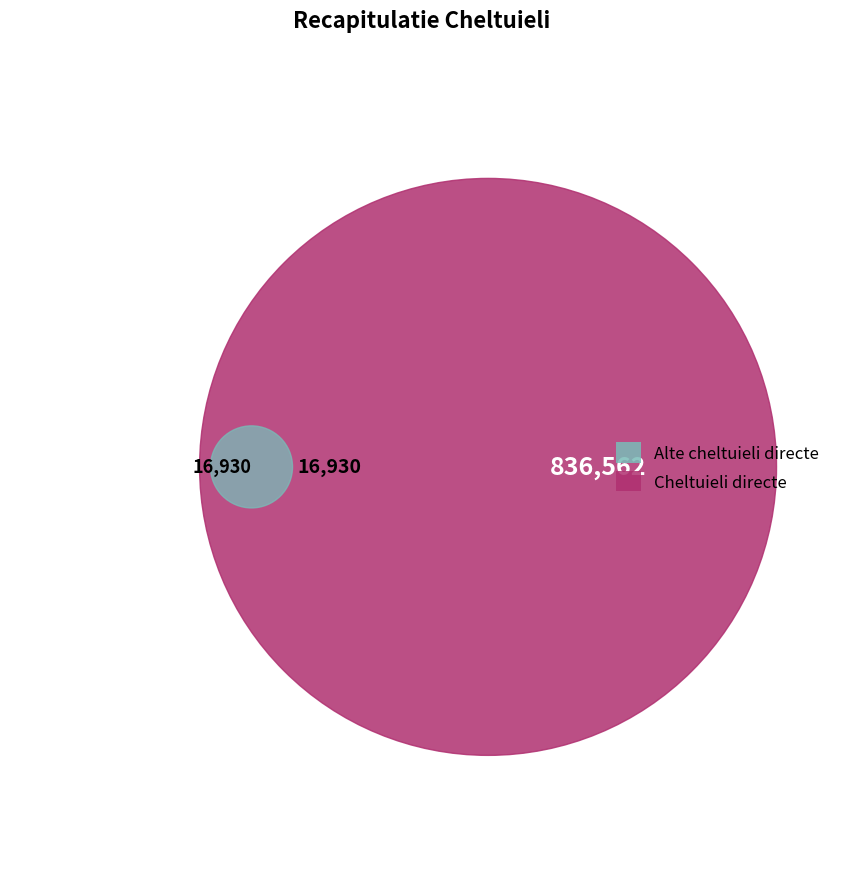

Which category accounts for the majority?

Cheltuieli directe